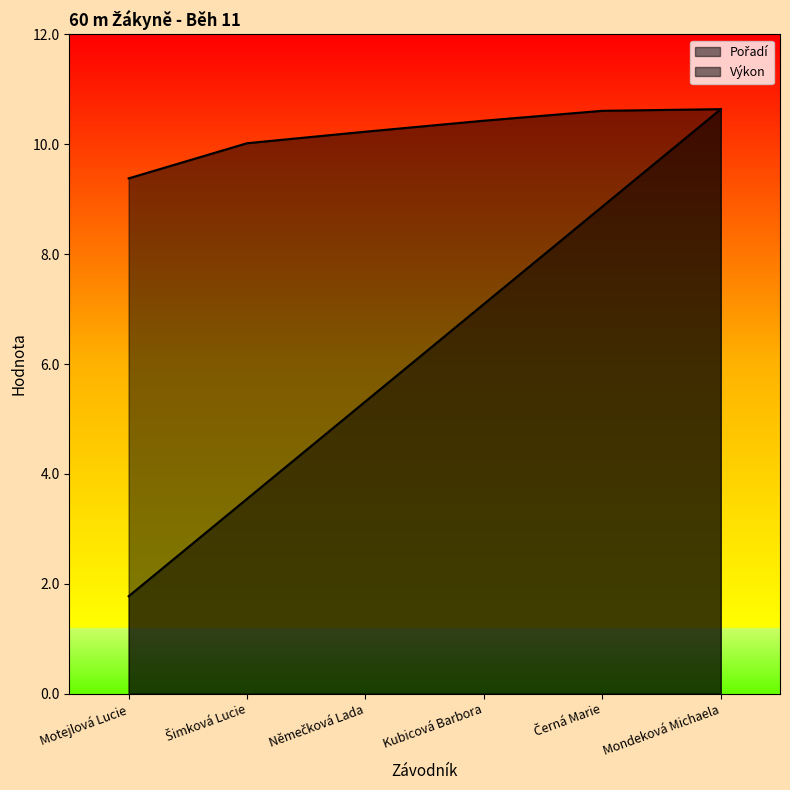

What is the difference between the maximum and second lowest values in the Výkon series?

0.6